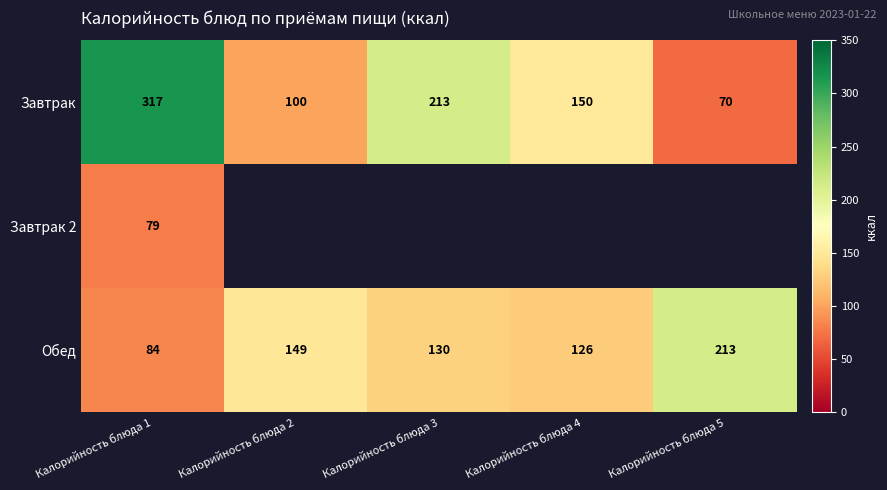

Where is Обед nearest to the value 148?

Калорийность блюда 2